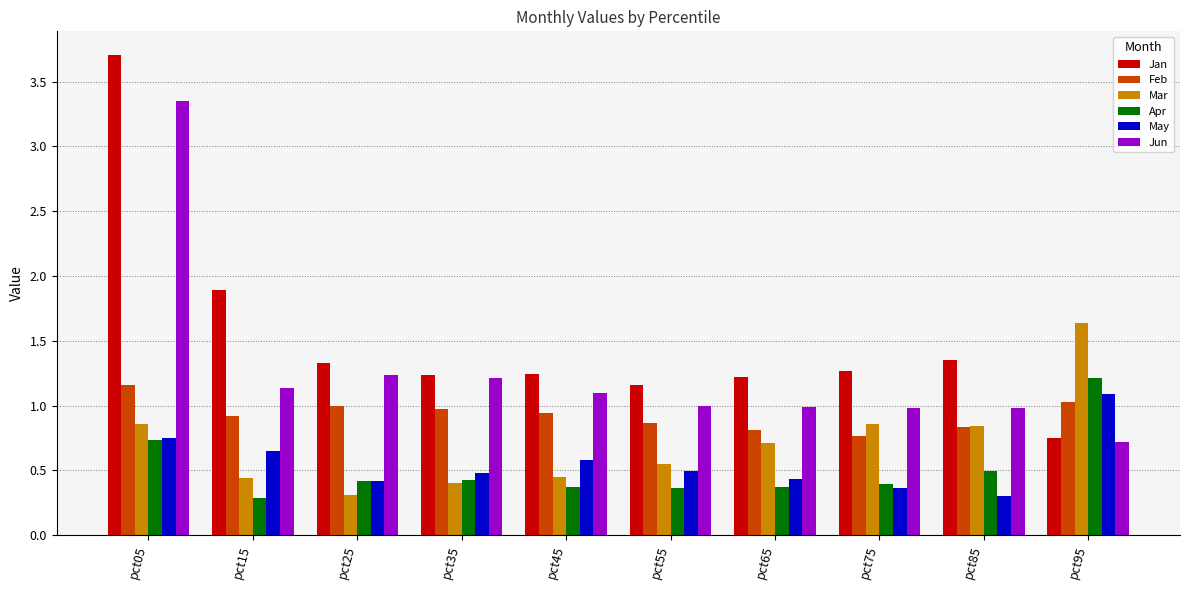

The Mar series shows 0.9 at pct55. True or false?

False